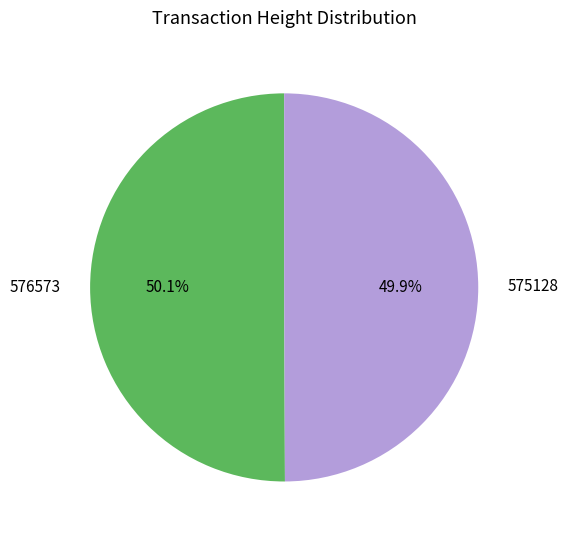

What percentage is the 576573 slice, to the nearest percent?

50%